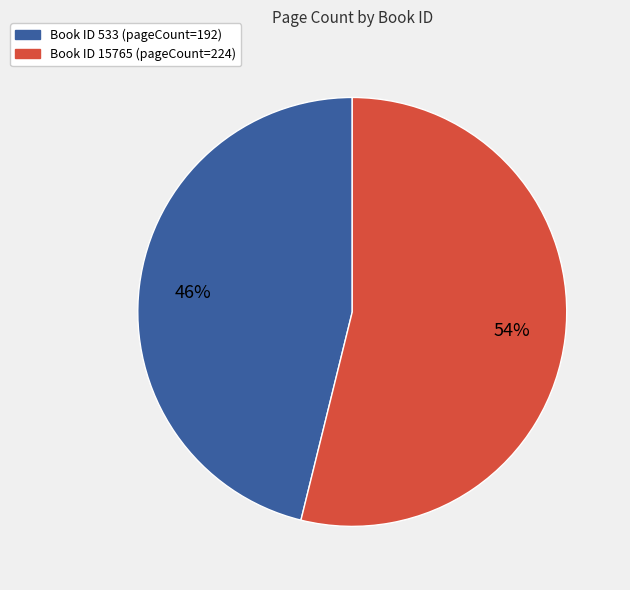

To the nearest percent, what is the difference between the largest and smallest slice percentages?

8%